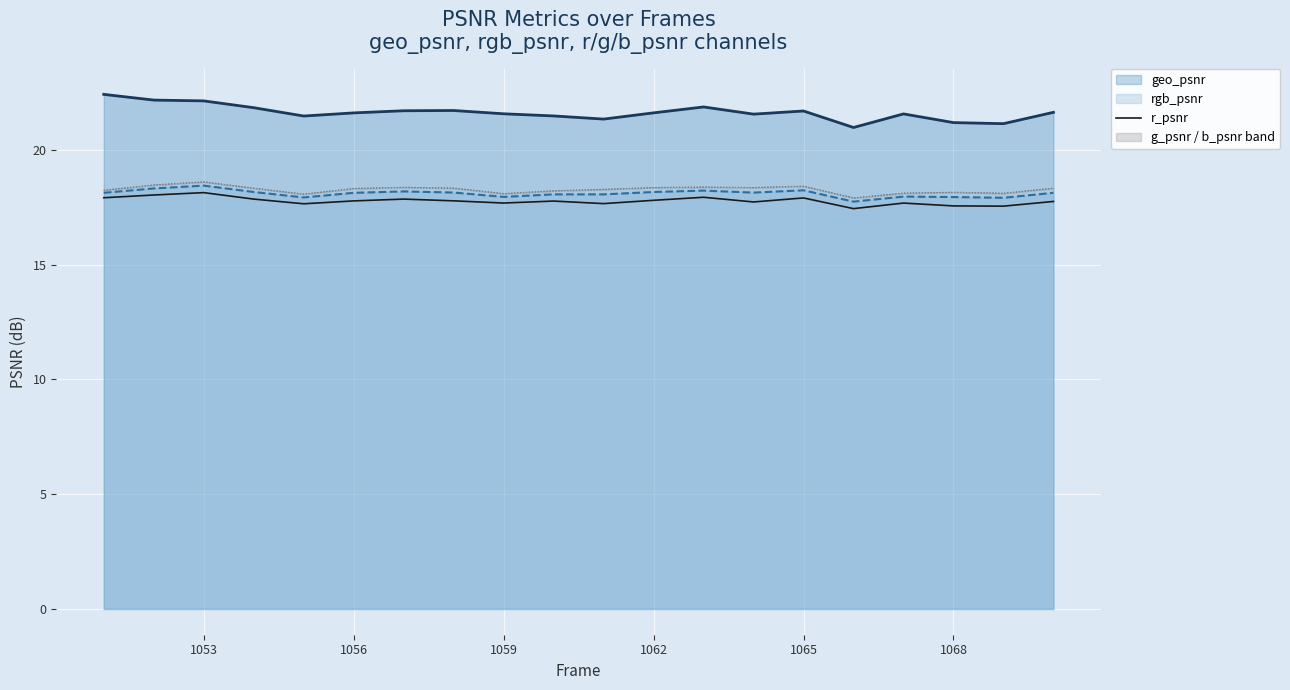

The value of r_psnr at 1062 is 17.8. True or false?

True